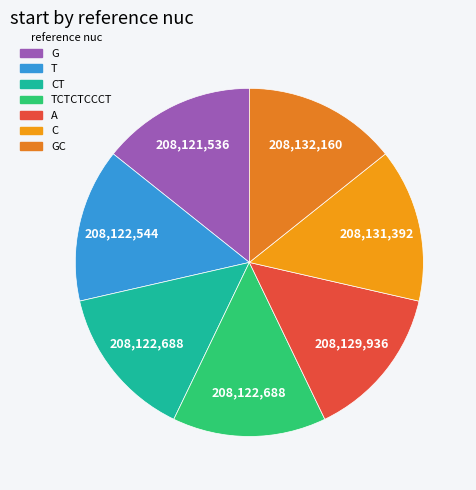

Which slice is the smallest?

G